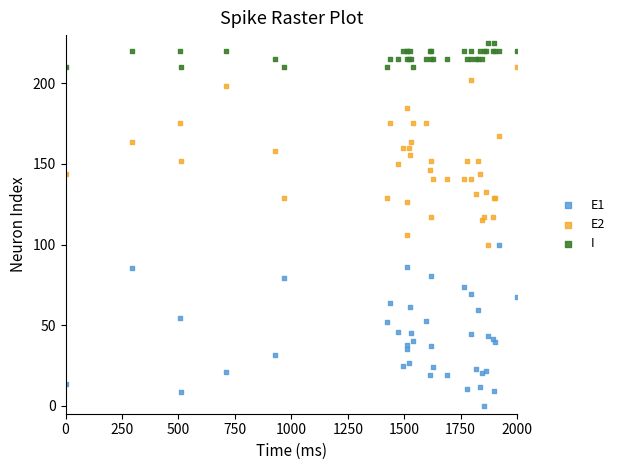

Which series contains the lowest Y value?

E1